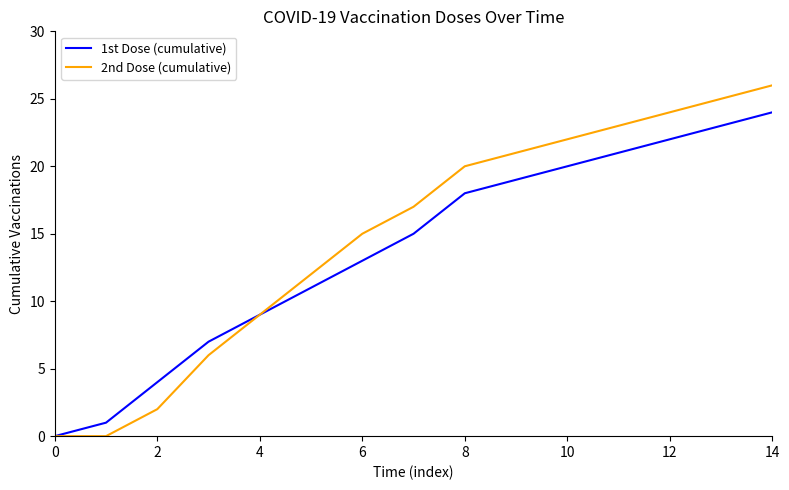

Which series has the largest range (max minus min)?

2nd Dose (cumulative)